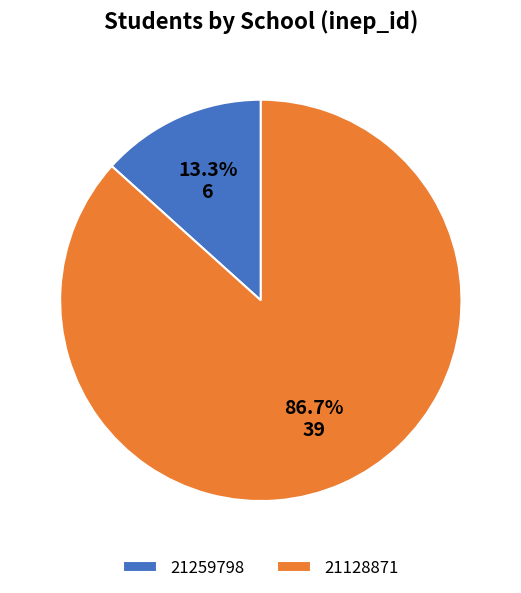

To the nearest percent, what is the difference between the largest and smallest slice percentages?

73%